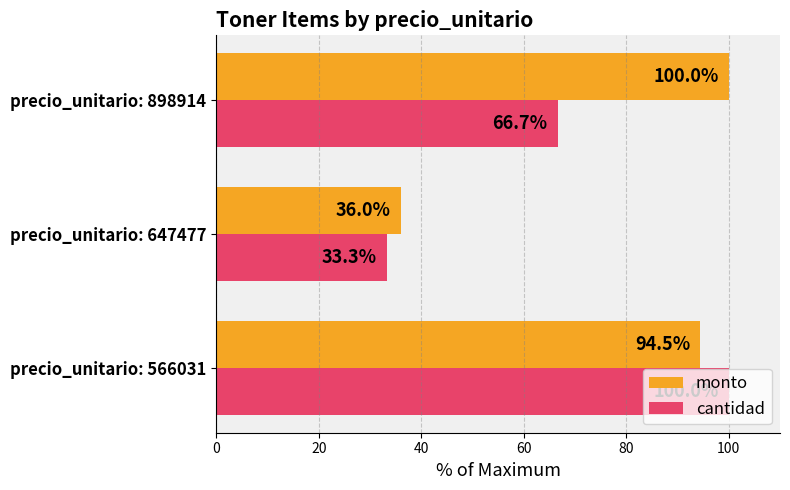

Which series has the widest spread of values?

cantidad